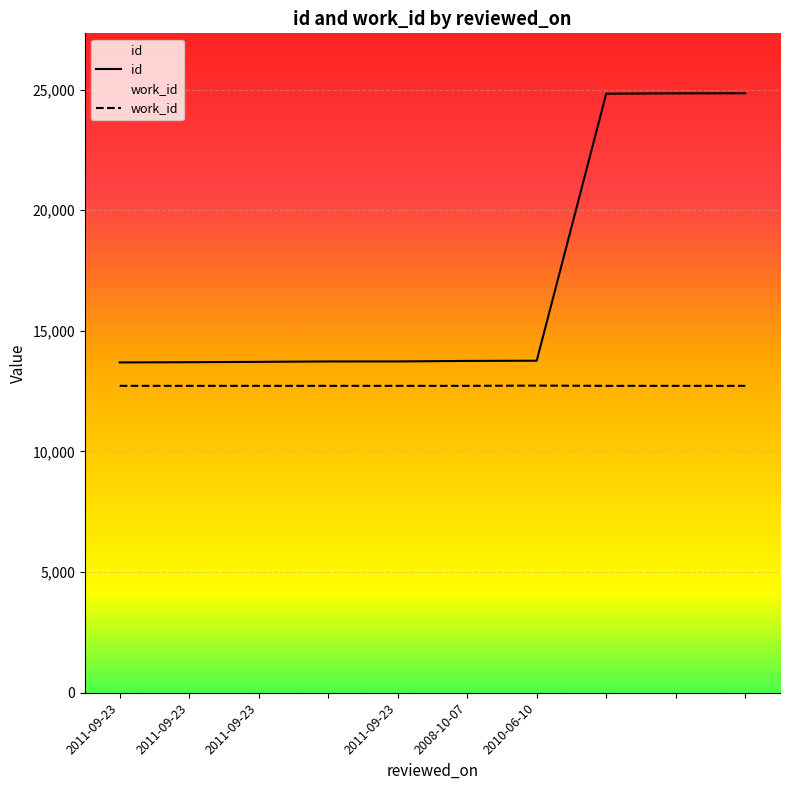

The value of id at 2011-09-23 is 21374. True or false?

False